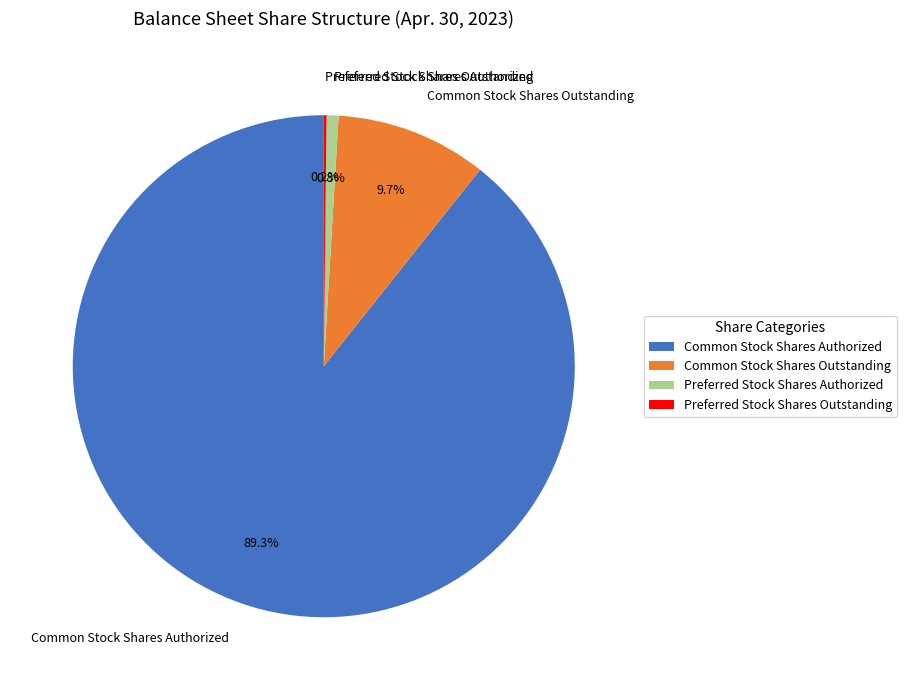

To the nearest percent, what percentage of the pie is Common Stock Shares Authorized?

89%